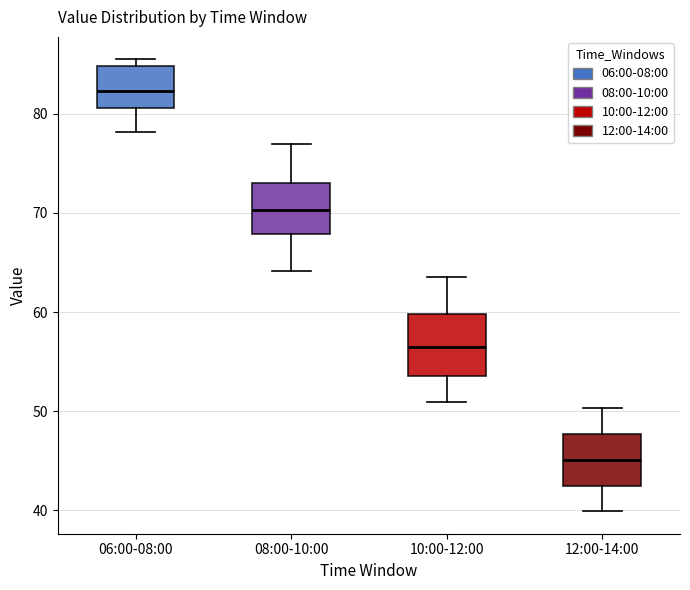

Reading left to right, transcribe this box plot: for each box, give where its median line is, the range the box spans, and where its two whiskers end, as read against the y-axis. The values are not printed on the chart, so give them approximately, as read against the axis.

06:00-08:00: median 82, box 81 to 85, whiskers 78 to 86
08:00-10:00: median 70, box 68 to 73, whiskers 64 to 77
10:00-12:00: median 56, box 54 to 60, whiskers 51 to 64
12:00-14:00: median 45, box 42 to 48, whiskers 40 to 50